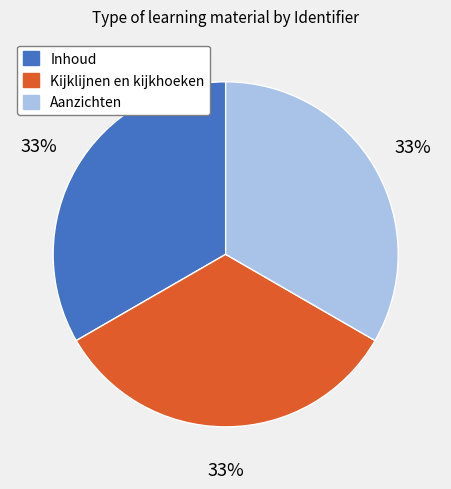

Is the sum of Inhoud and Kijklijnen en kijkhoeken greater than half?

Yes